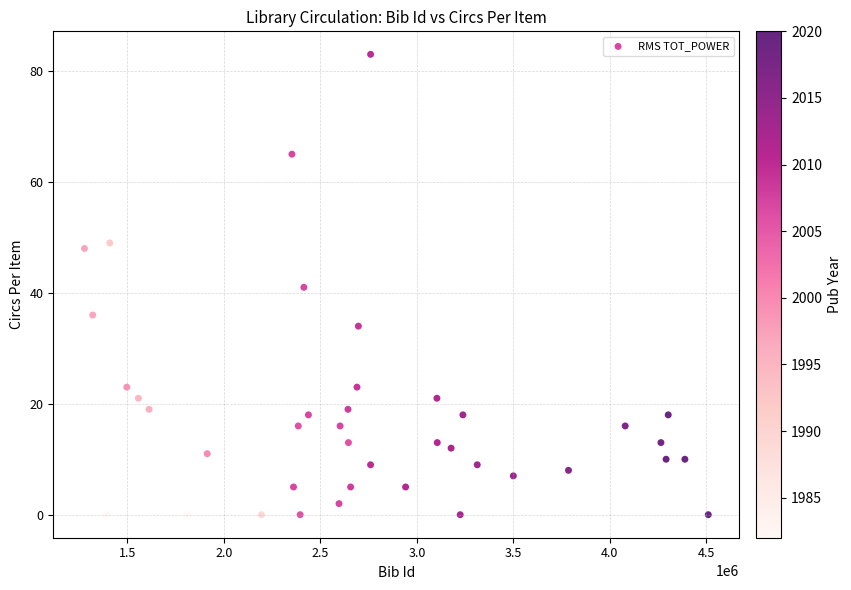

What is the range of X values (max minus min)?

3231941